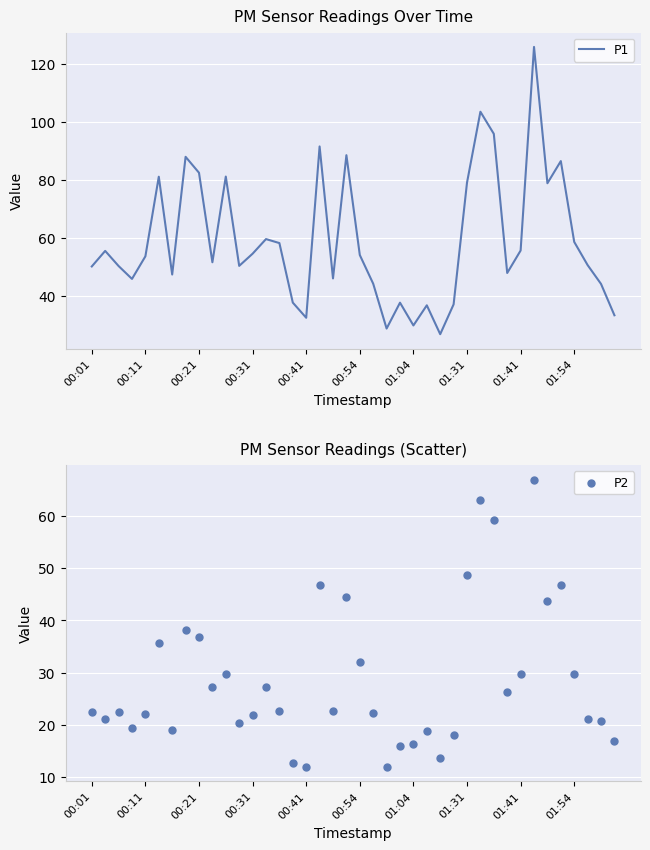

What are all the series names shown in the legend?

P1, P2